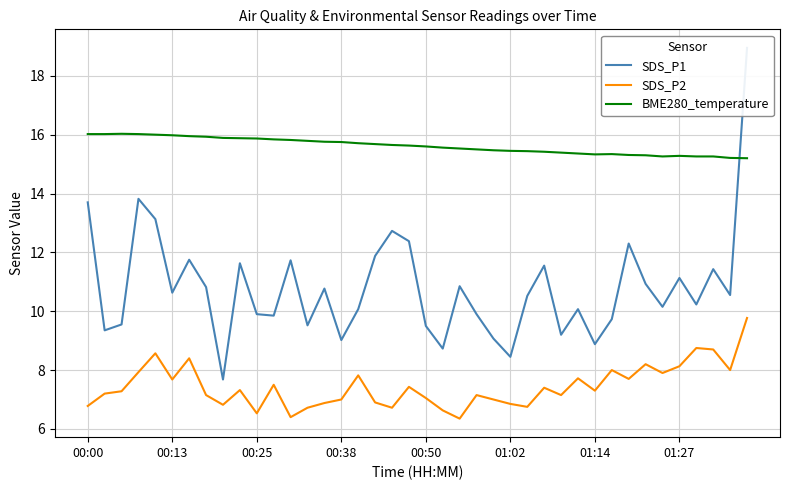

How many interior local peaks does the SDS_P1 series have?

12